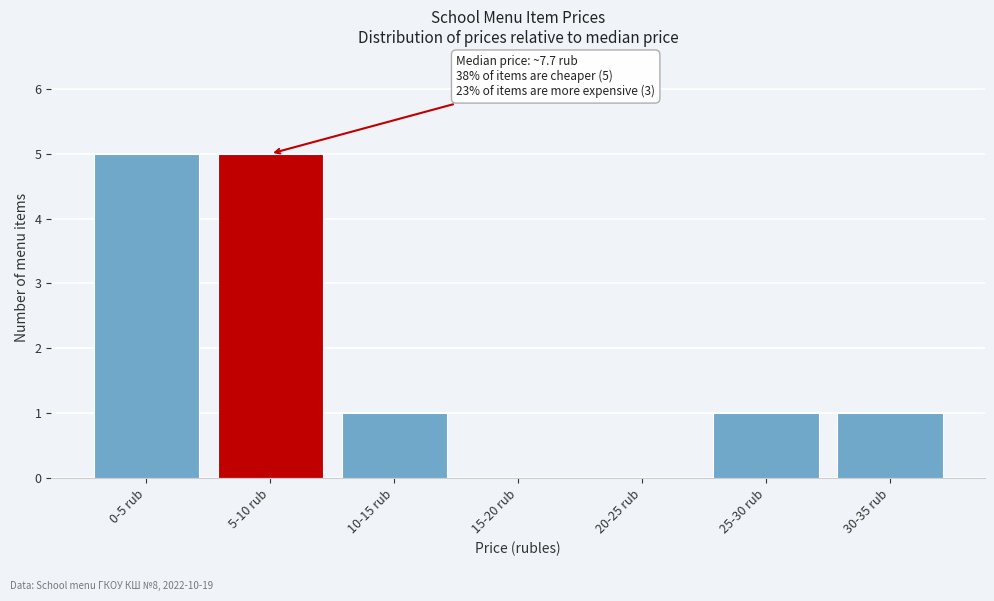

Reading left to right, what are all the values shown in this chart?

0-5 rub=5	5-10 rub=5	10-15 rub=1	15-20 rub=0	20-25 rub=0	25-30 rub=1	30-35 rub=1